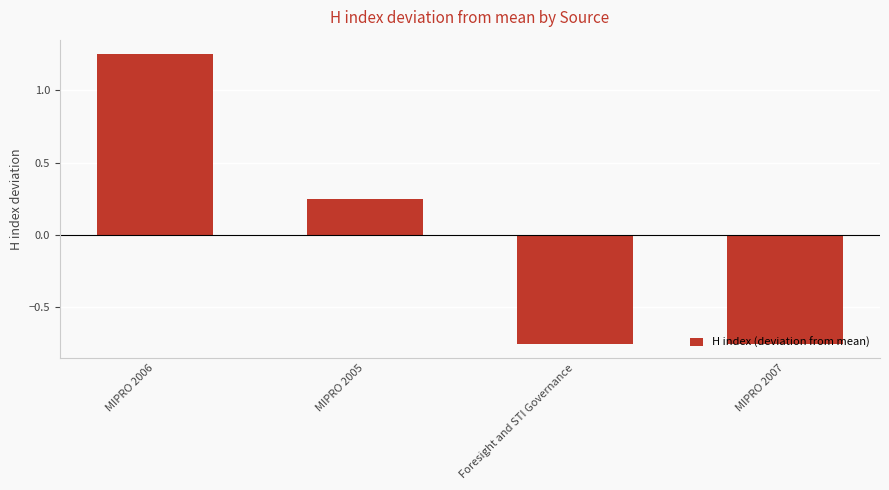

Which category has the highest value across all series?

MIPRO 2006